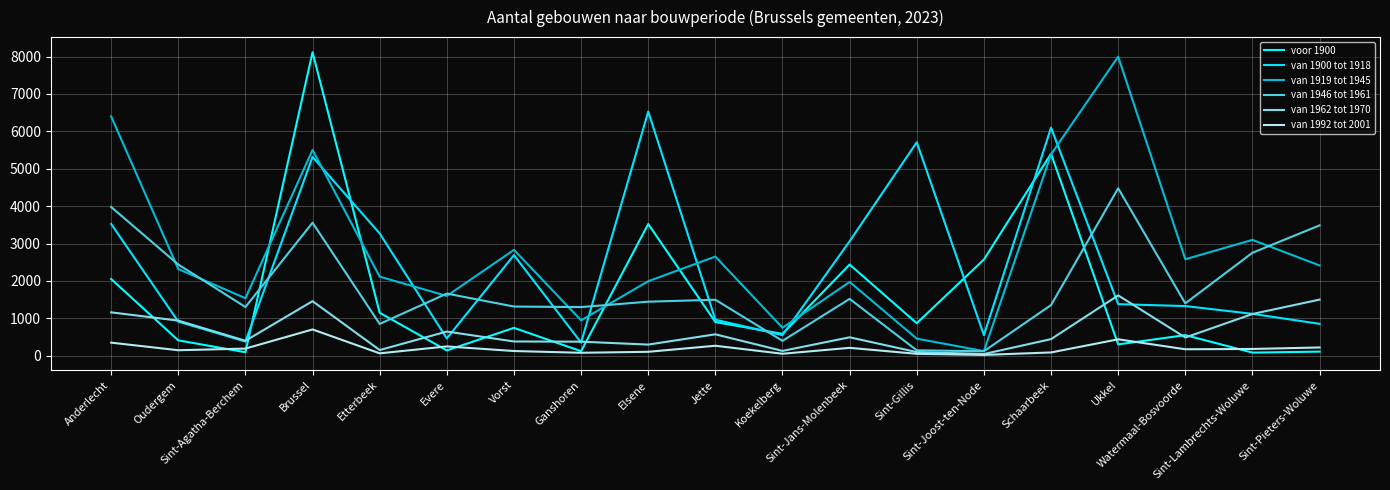

What is the label of the 15th point from the right?

Etterbeek